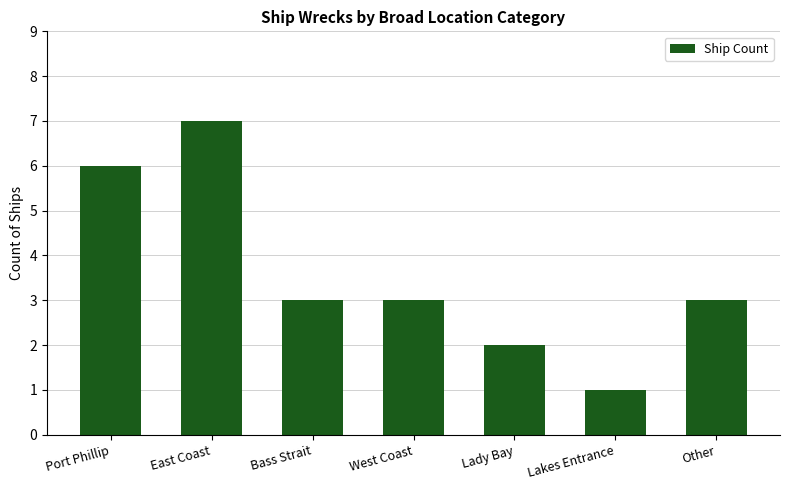

Is it true that the value at Lady Bay is 2?

True